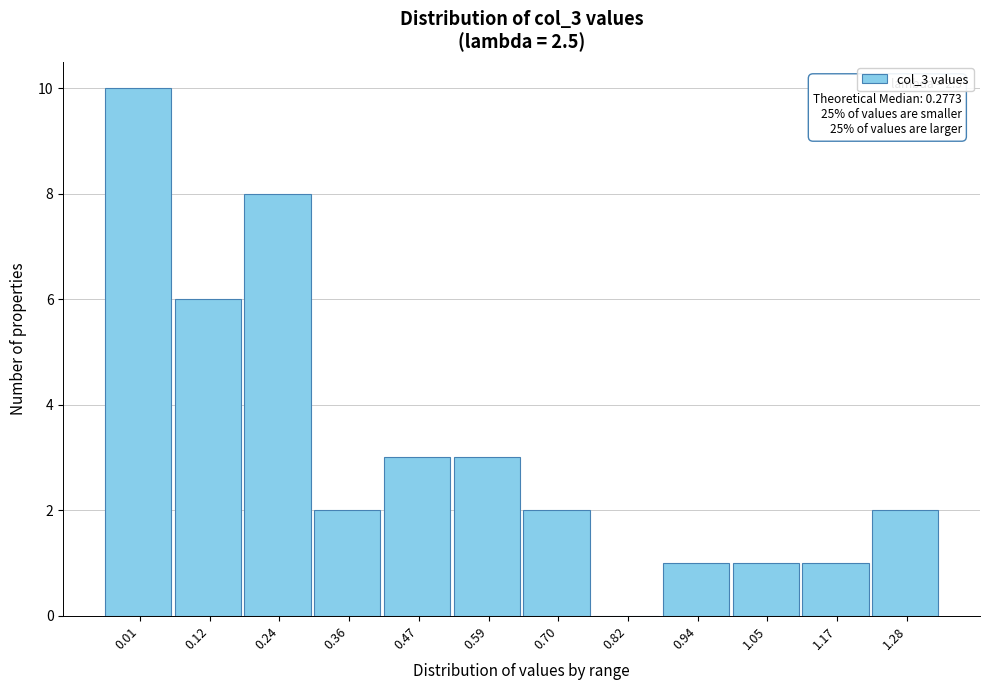

Reading right to left, what are all the values shown in this chart?

1.28=2	1.17=1	1.05=1	0.94=1	0.82=0	0.70=2	0.59=3	0.47=3	0.36=2	0.24=8	0.12=6	0.01=10